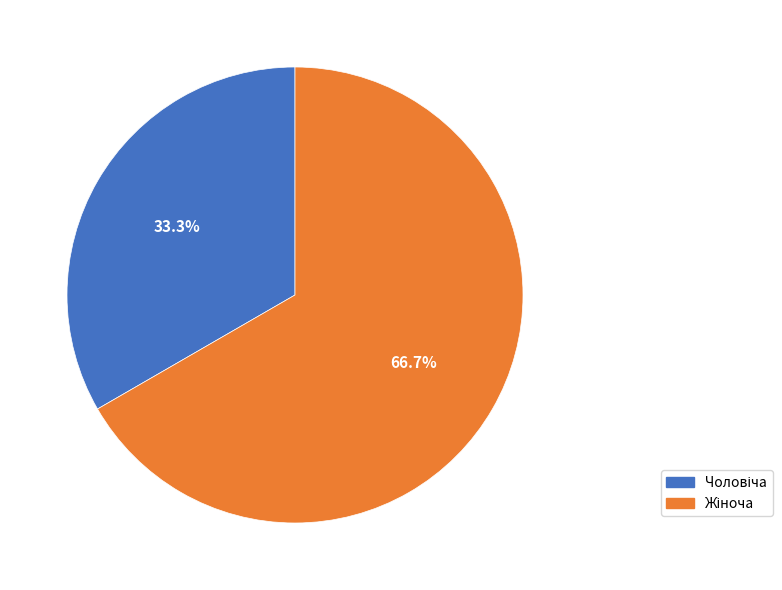

Does any single category account for the majority?

Yes